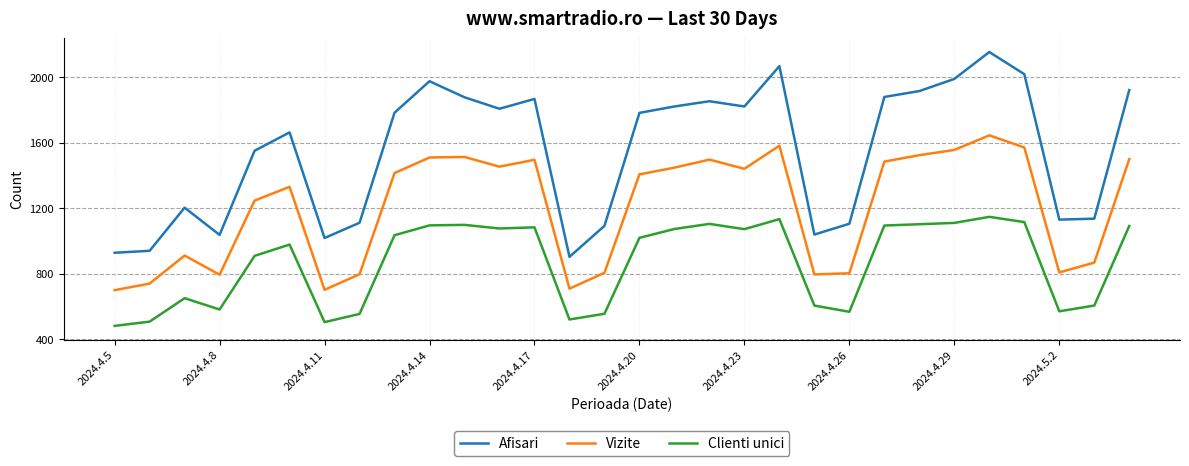

Which series has the widest spread of values?

Afisari